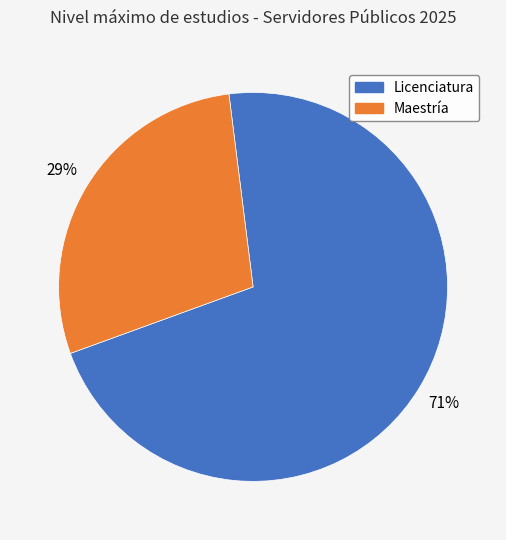

How many segments does this pie chart have?

2